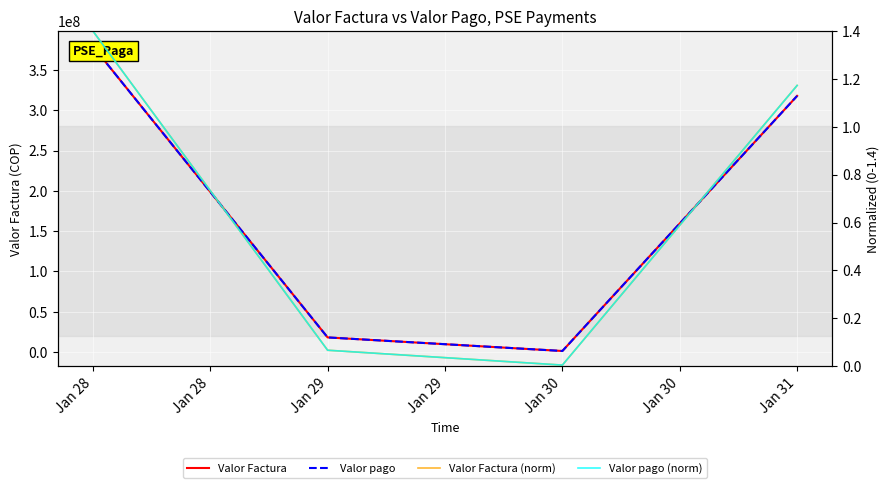

At which label does Valor Factura (norm) first exceed 1?

Jan 28